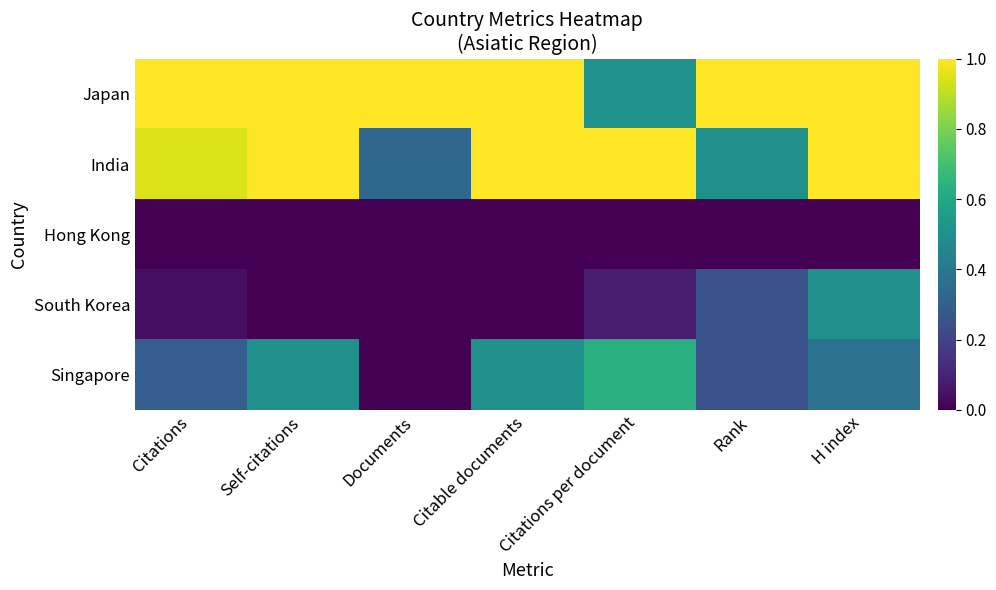

At Citations per document, list the series in order from largest to smallest.

India, Singapore, Japan, South Korea, Hong Kong